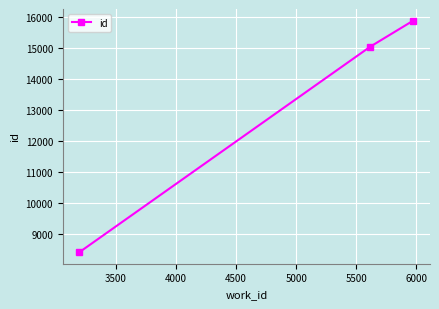

Reading left to right, extract all data points from this chart.

8420	15041	15884